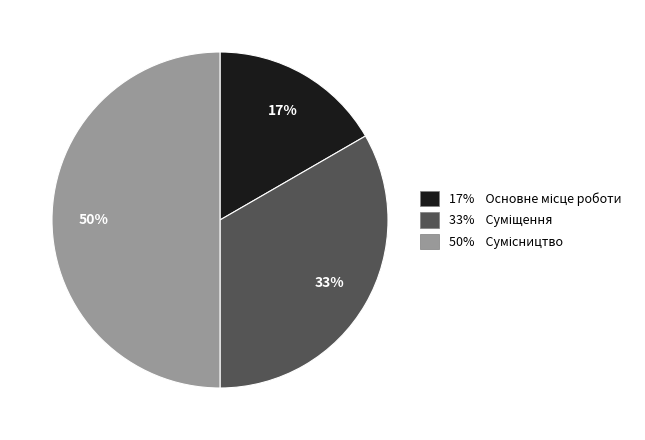

To the nearest percent, what is the average slice percentage?

33%